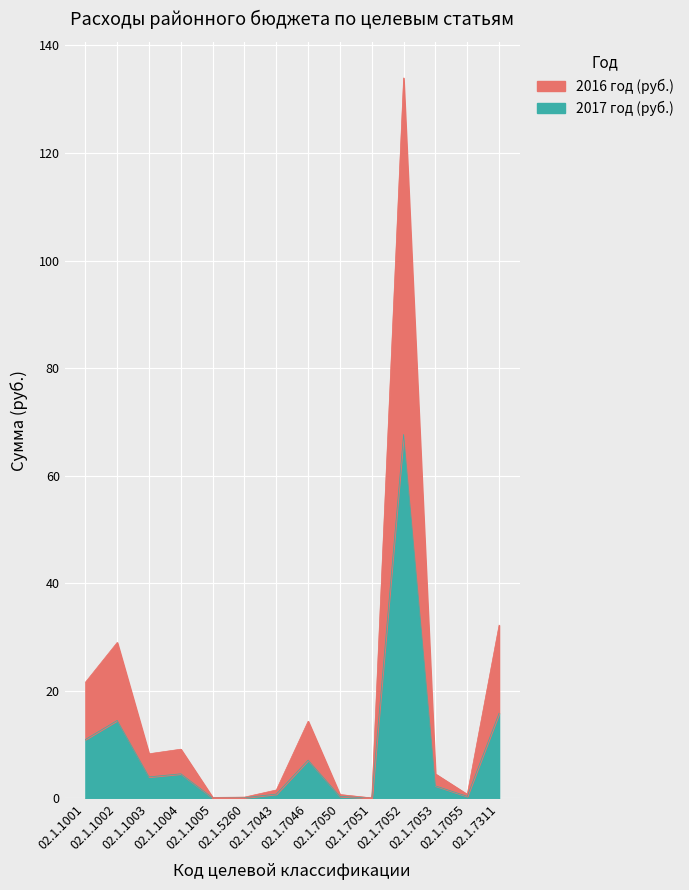

Which category has the lowest value in the 2016 год (руб.) series?

02.1.7051